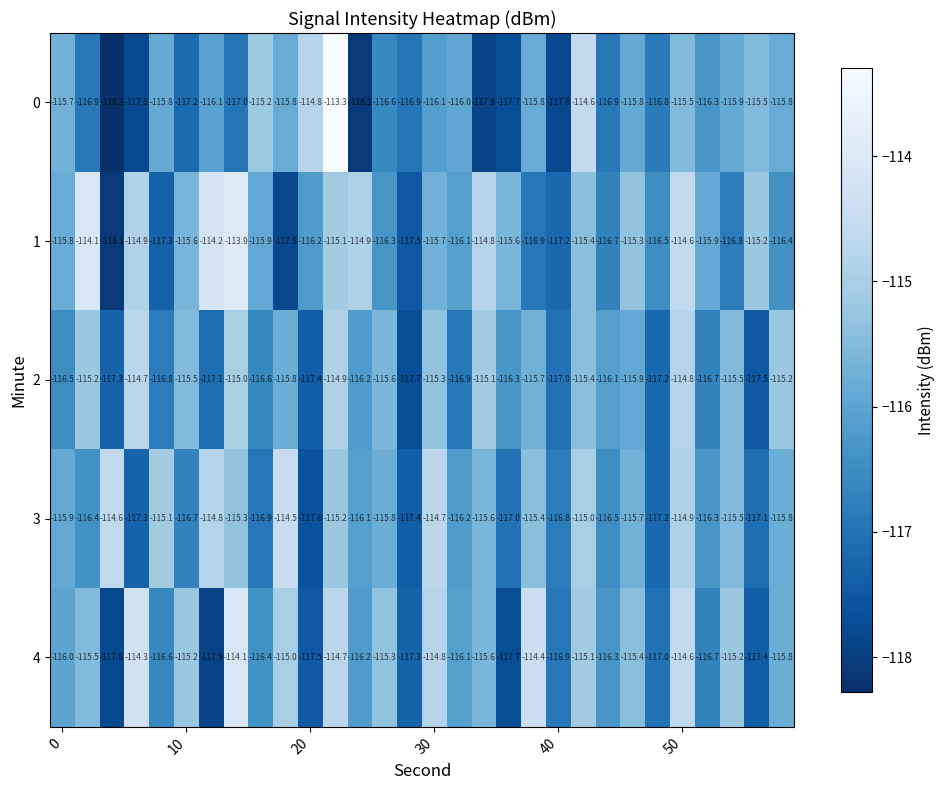

What is the maximum value for 3?

-114.5